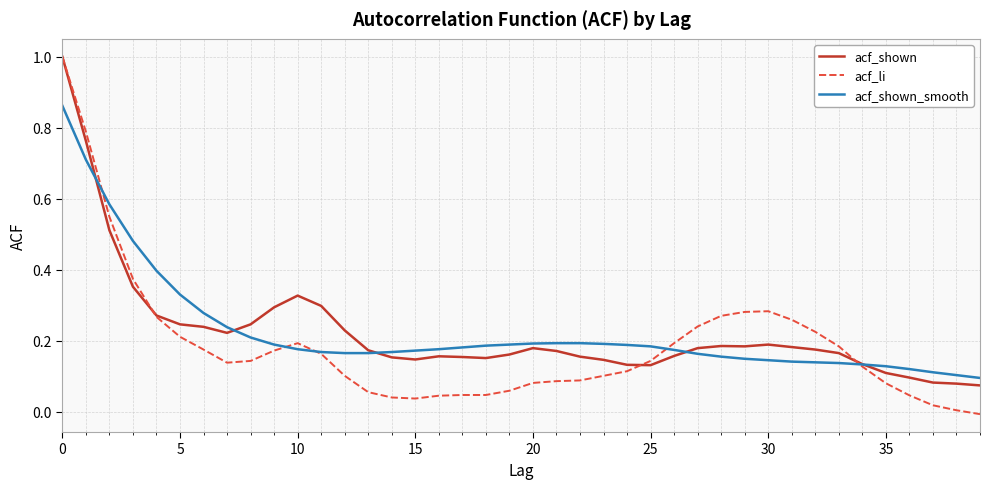

How many lines are shown in the chart?

3